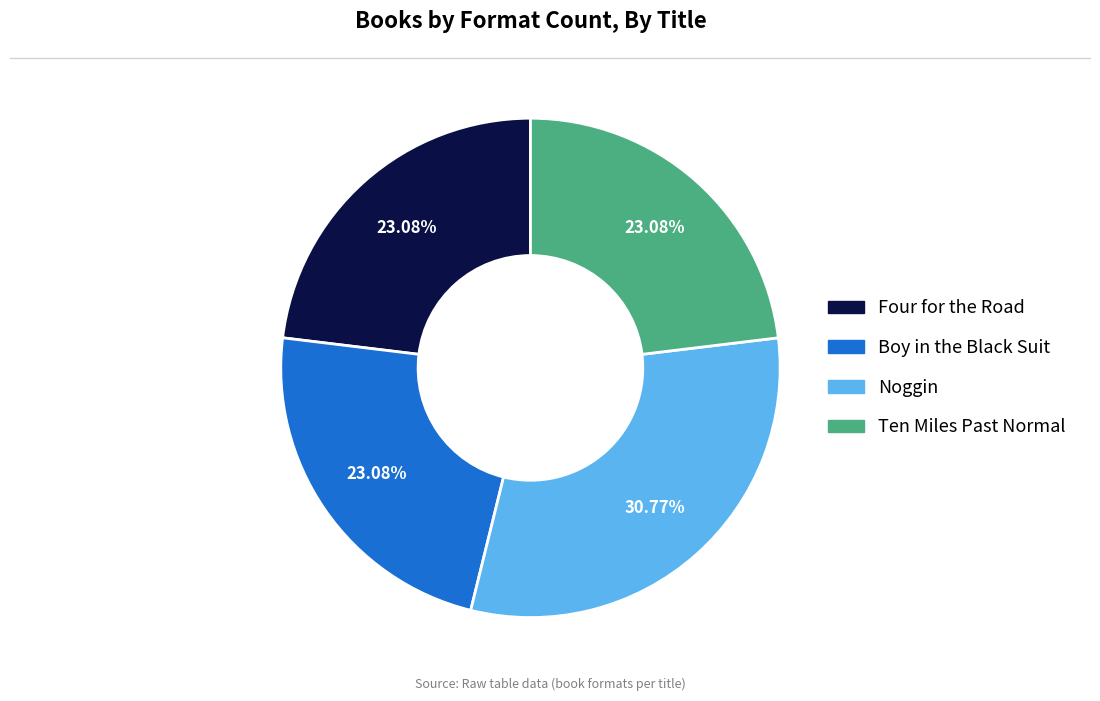

Is the sum of Four for the Road and Ten Miles Past Normal greater than half?

No